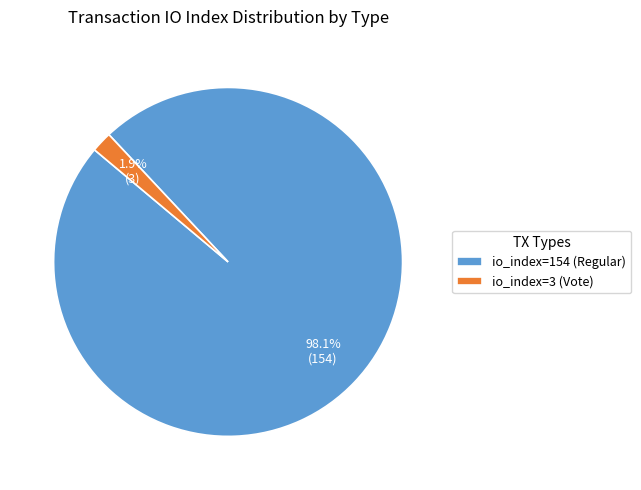

Which category has the smallest portion of the pie?

io_index=3 (Vote)